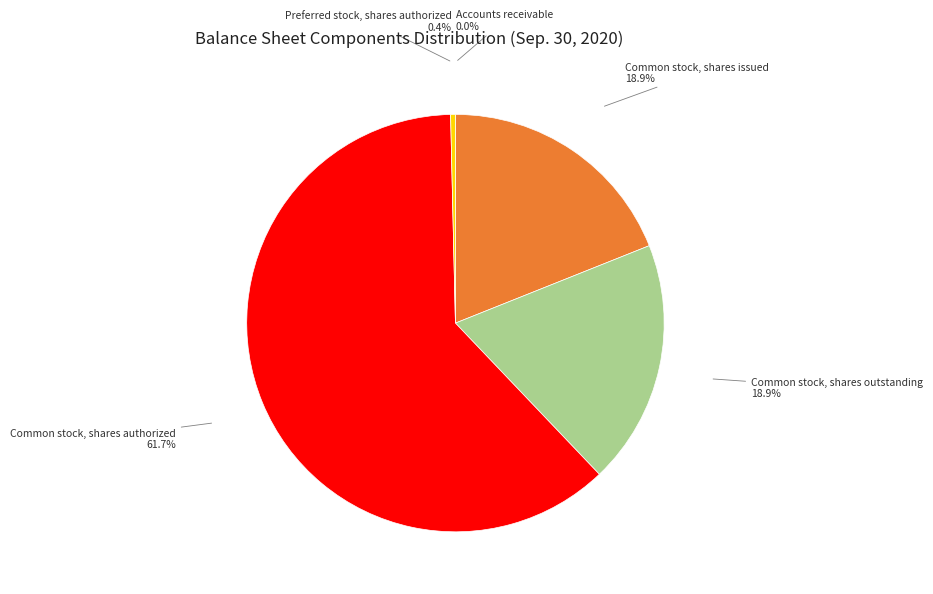

Is it true that Common stock, shares issued is 19% of the pie?

True